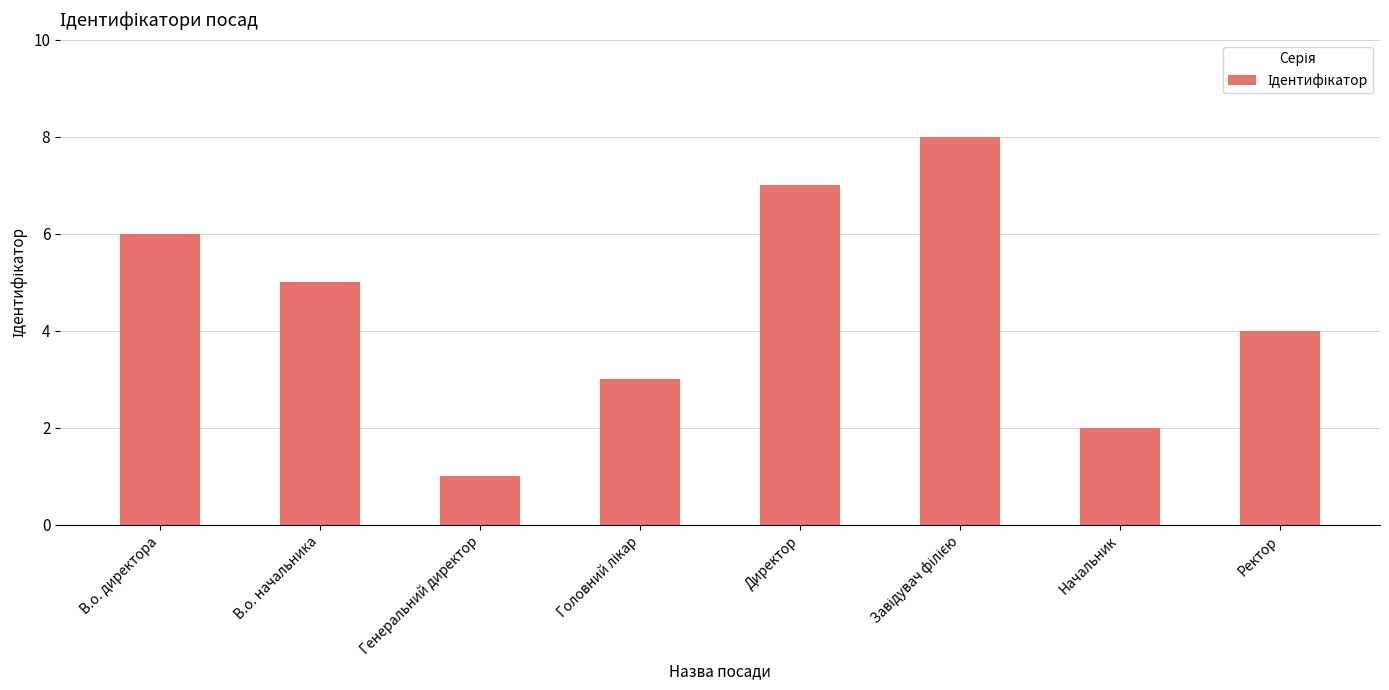

What is the difference between the second highest and minimum values?

6